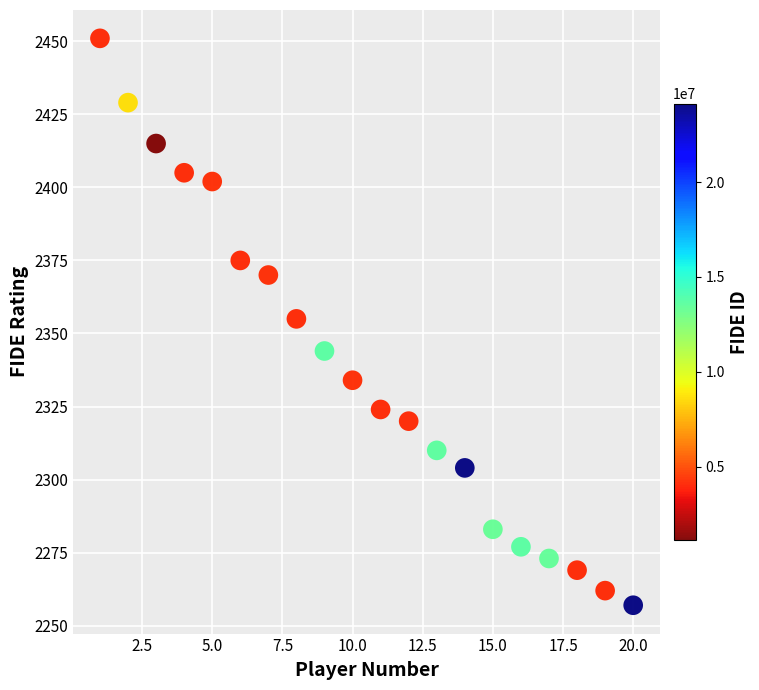

What is the range of Y values (max minus min)?

194